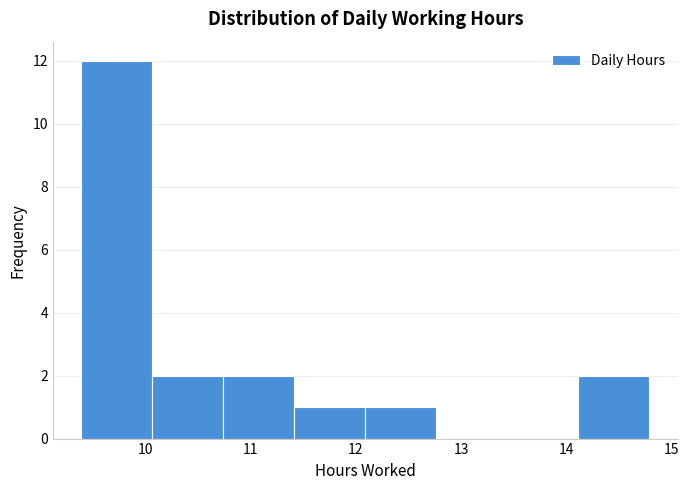

Reading left to right, transcribe this chart: for each bar, give the range it covers on the x-axis and its height. Neither the bar edges nor the heights are printed on the chart, so give them approximately, as read against the axes.

9.4 to 10.1: 12
10.1 to 10.7: 2
10.7 to 11.4: 2
11.4 to 12.1: 1
12.1 to 12.8: 1
12.8 to 13.4: 0
13.4 to 14.1: 0
14.1 to 14.8: 2